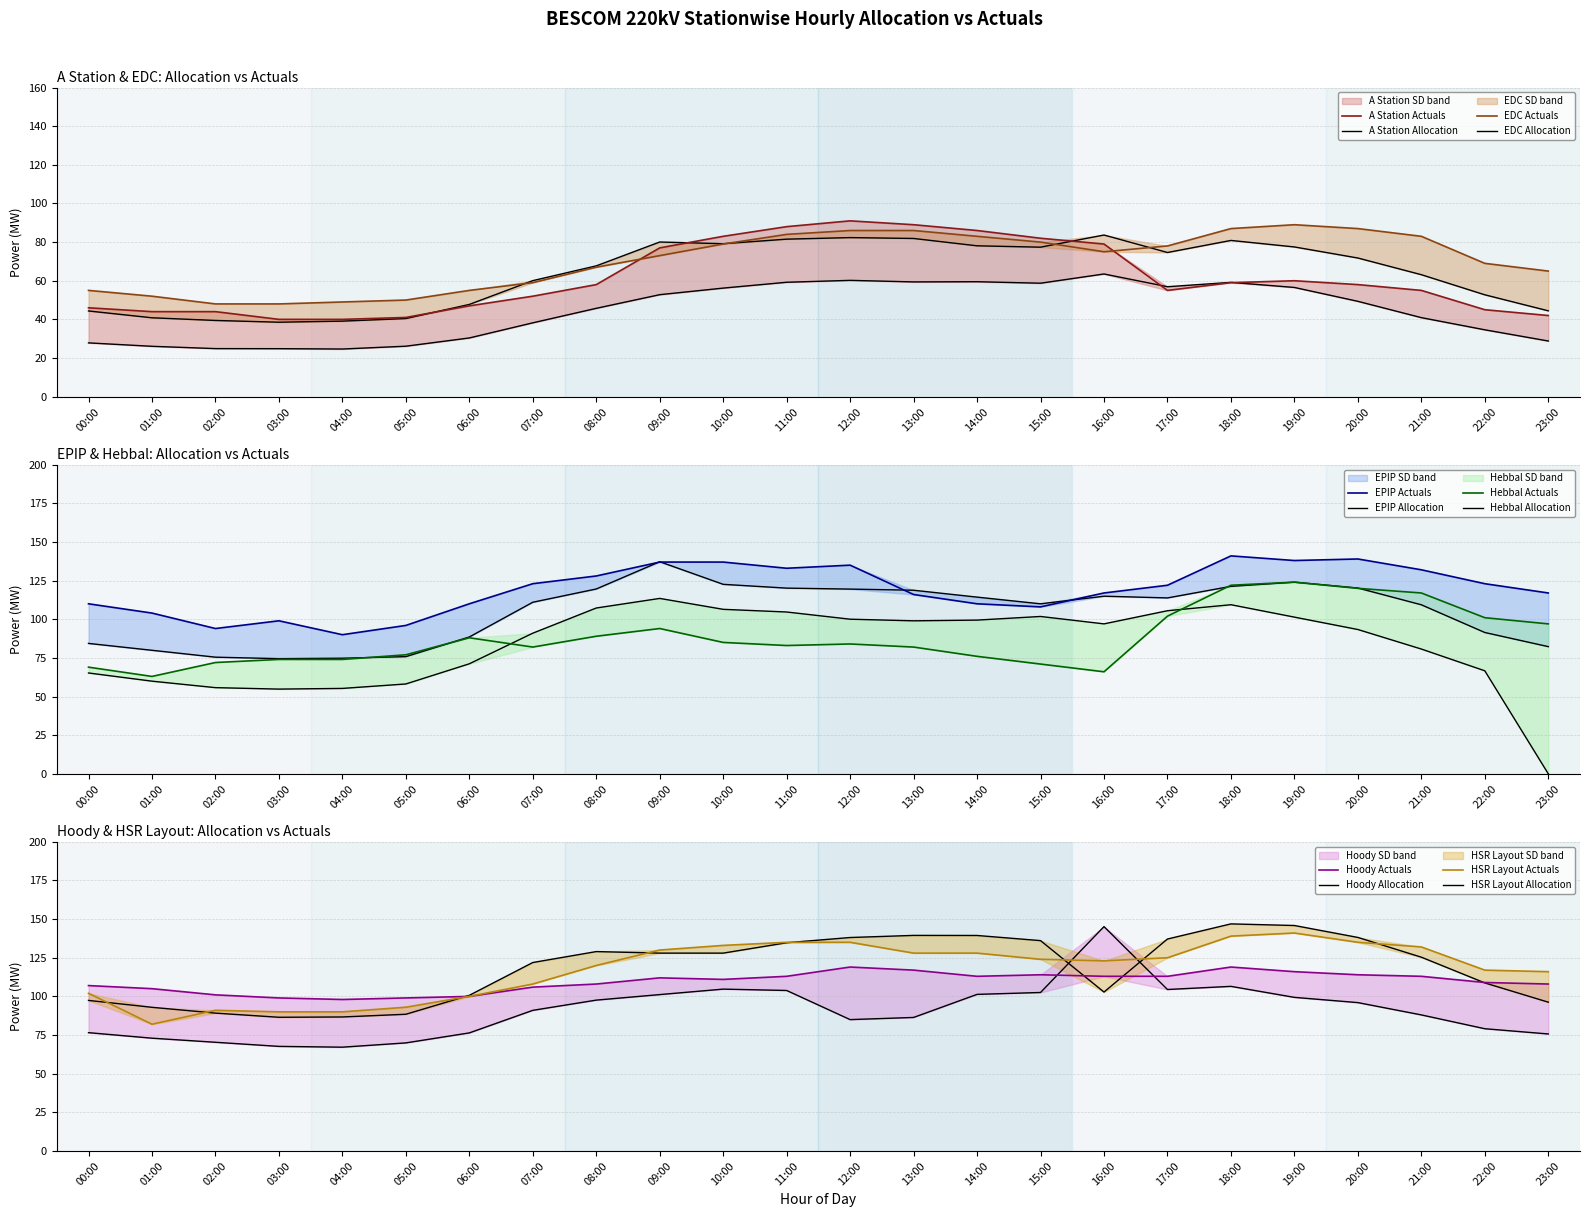

What is the total value across all series at 21:00?

632